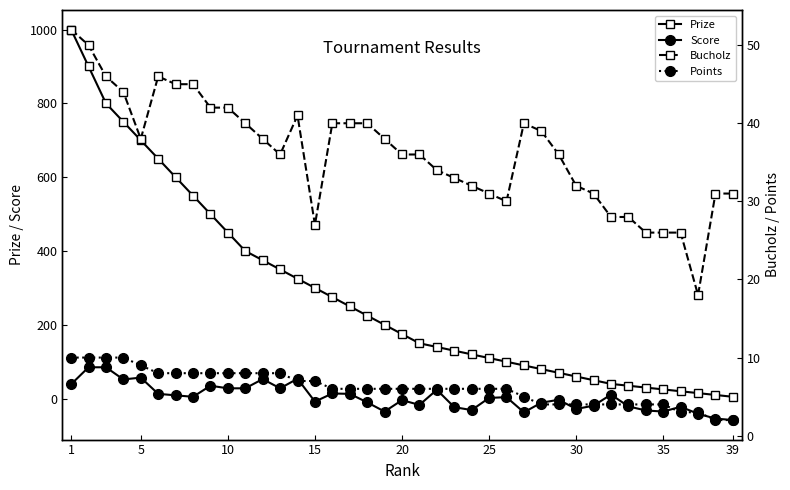

How many values in the Score series are below 2?

19